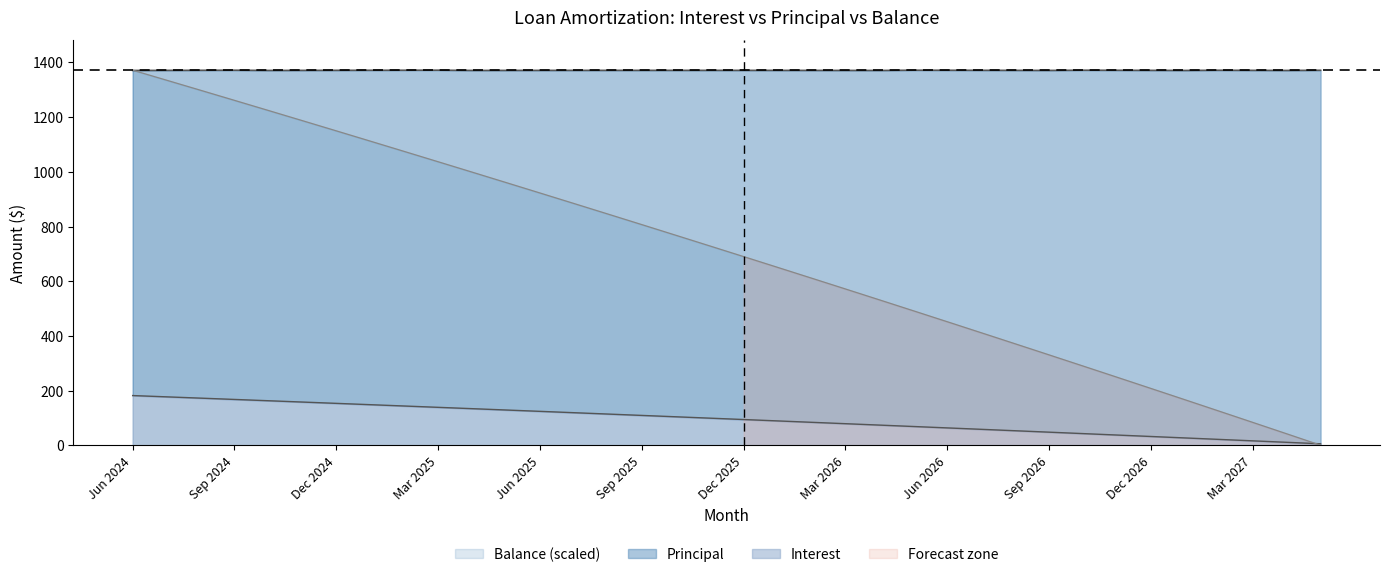

Which series changed the most between Apr 2025 and Sep 2026?

Principal